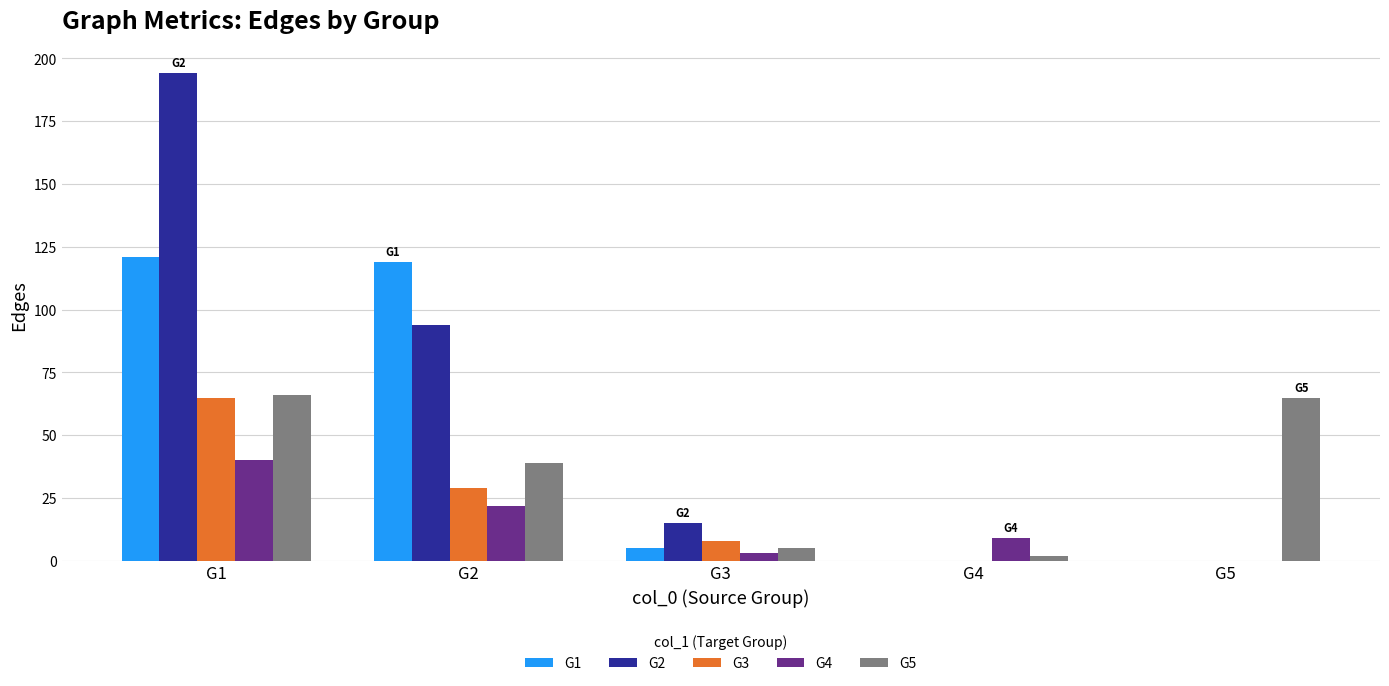

What is the difference between the G4 values at G2 and G5?

22